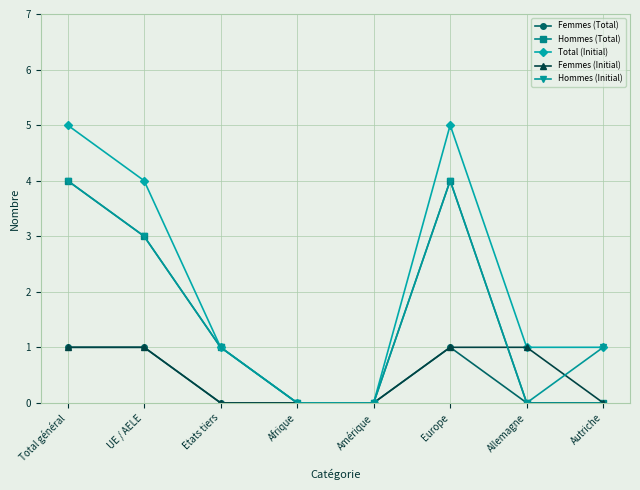

Count the number of categories in the chart.

8